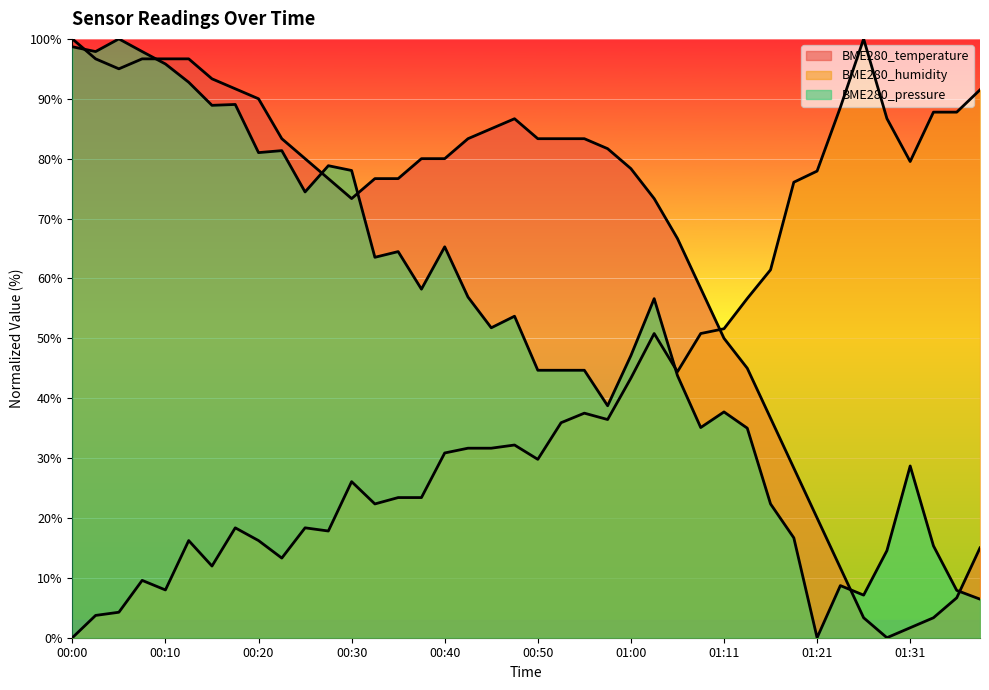

True or false: BME280_pressure and BME280_temperature intersect in this chart.

True